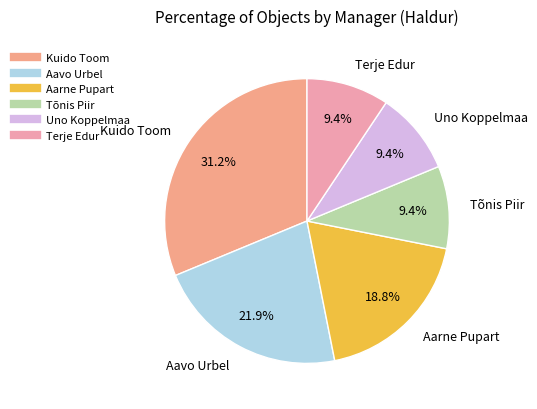

Is Terje Edur the majority of the pie?

No